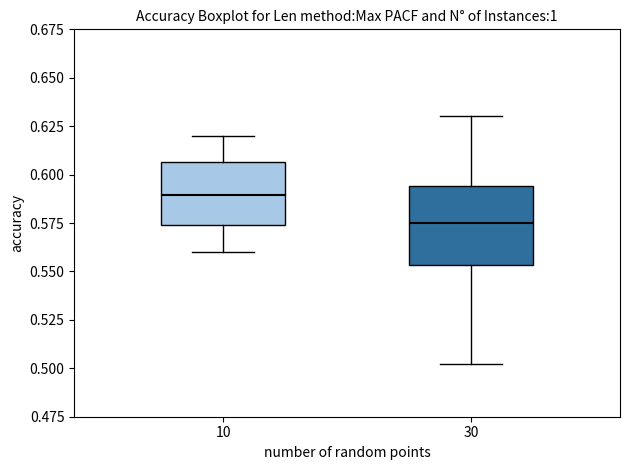

Which box is the tallest, from its lower edge to its upper edge?

30